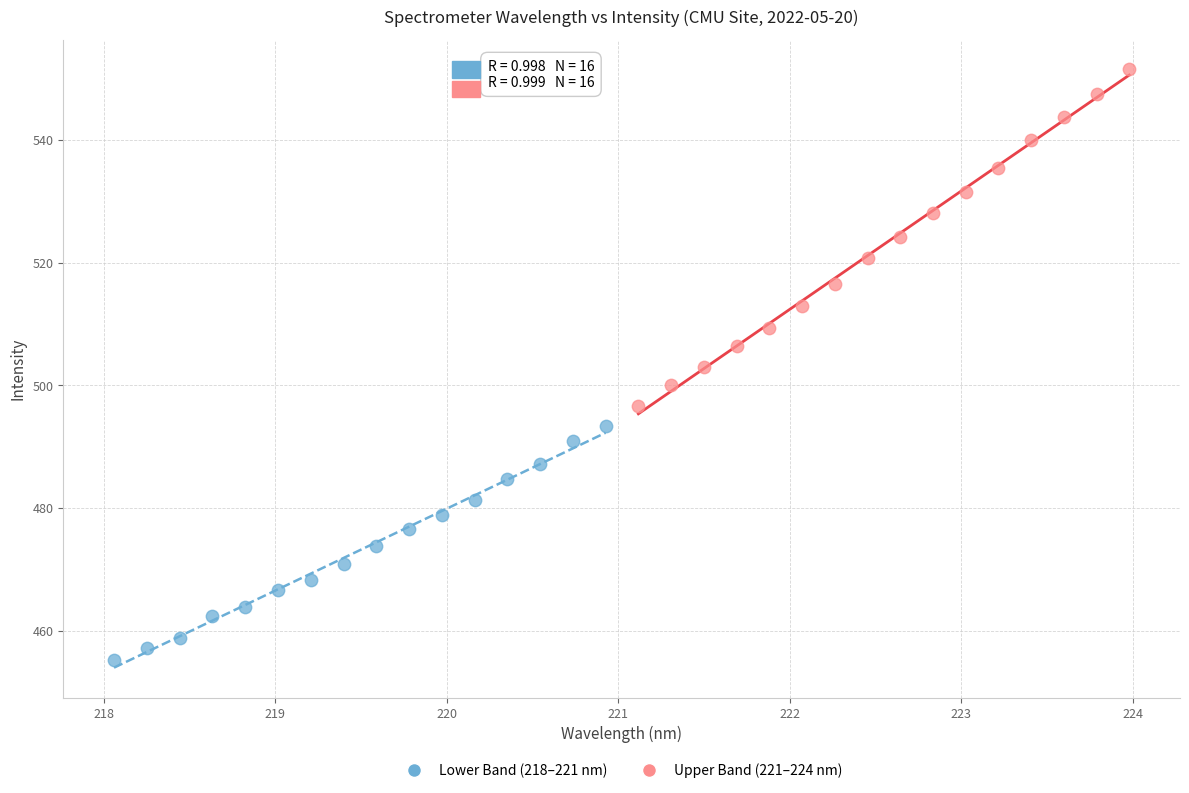

Which series contains the lowest Y value?

Lower Band (218–221 nm)